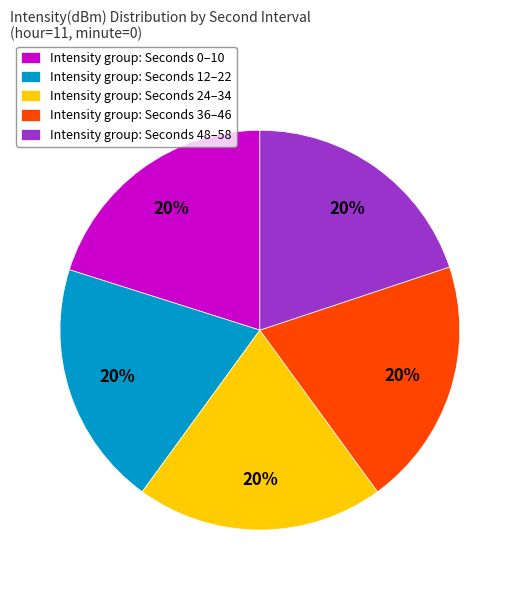

To the nearest percent, what portion does Intensity group: Seconds 0–10 represent?

20%